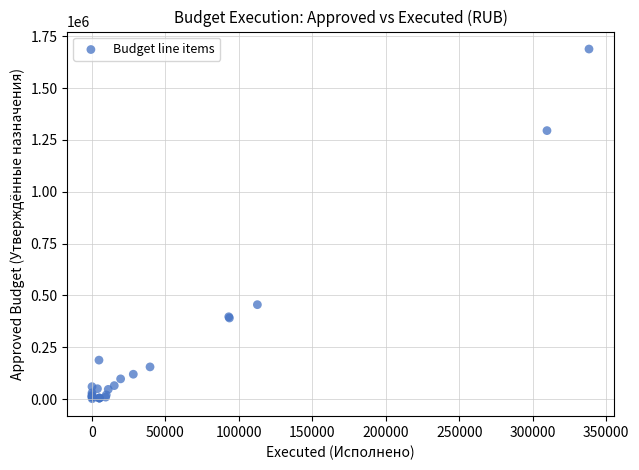

What Y value in the scatter plot is closest to 845394?

455551.0